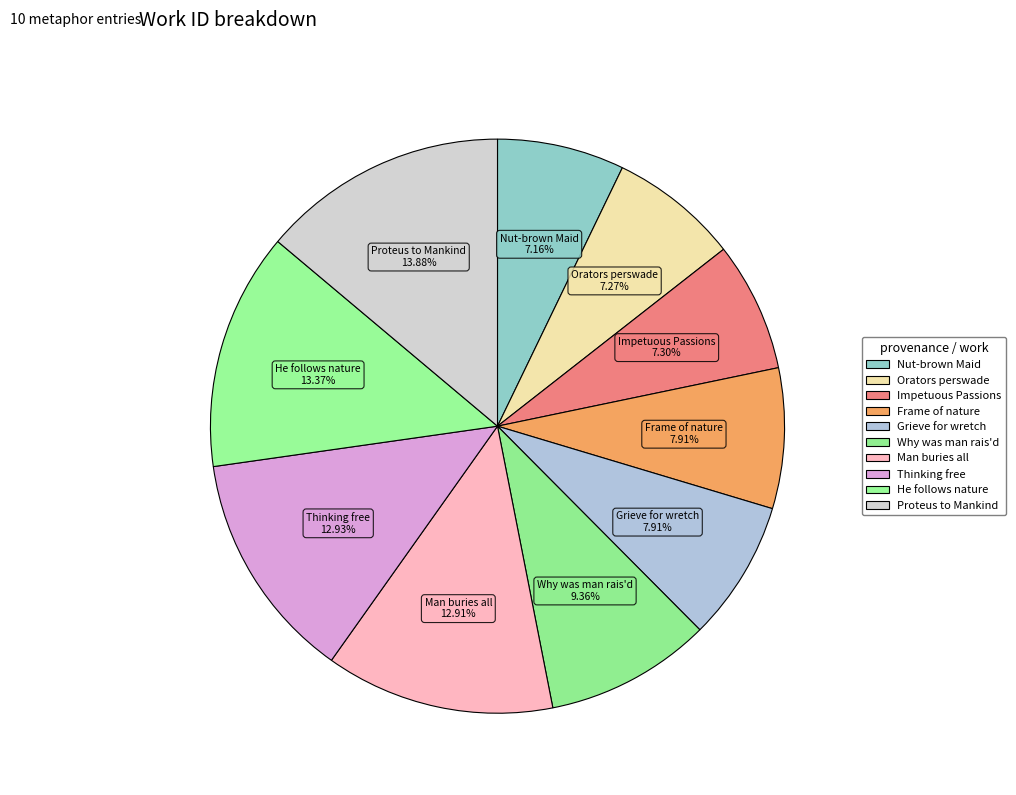

Does any single category account for the majority?

No